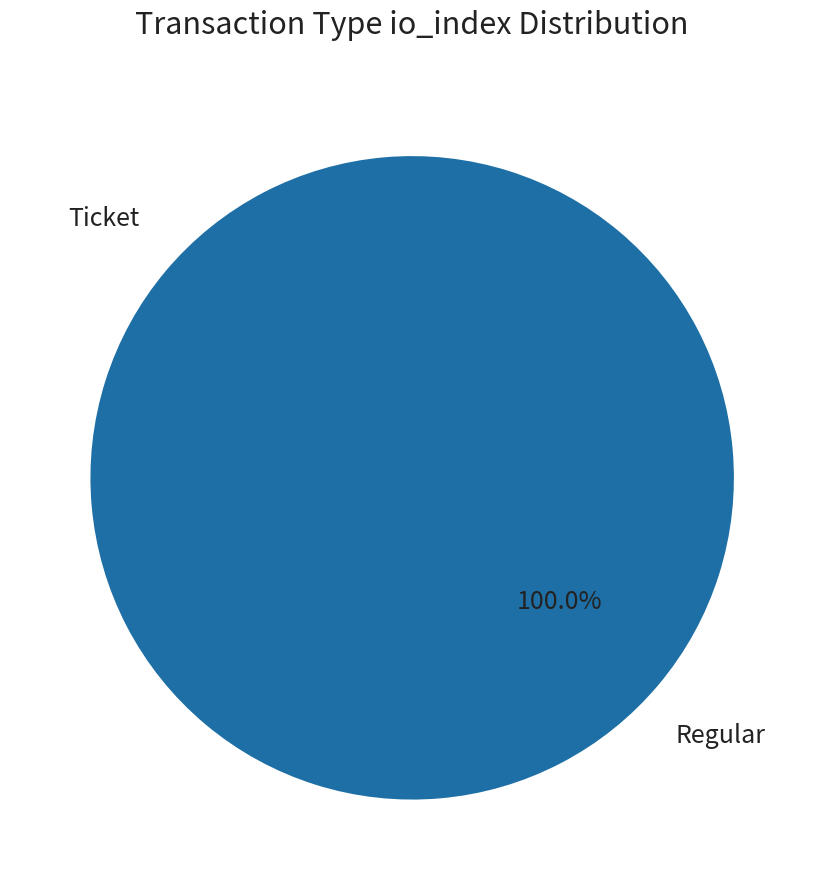

Which category has the biggest portion of the pie?

Regular